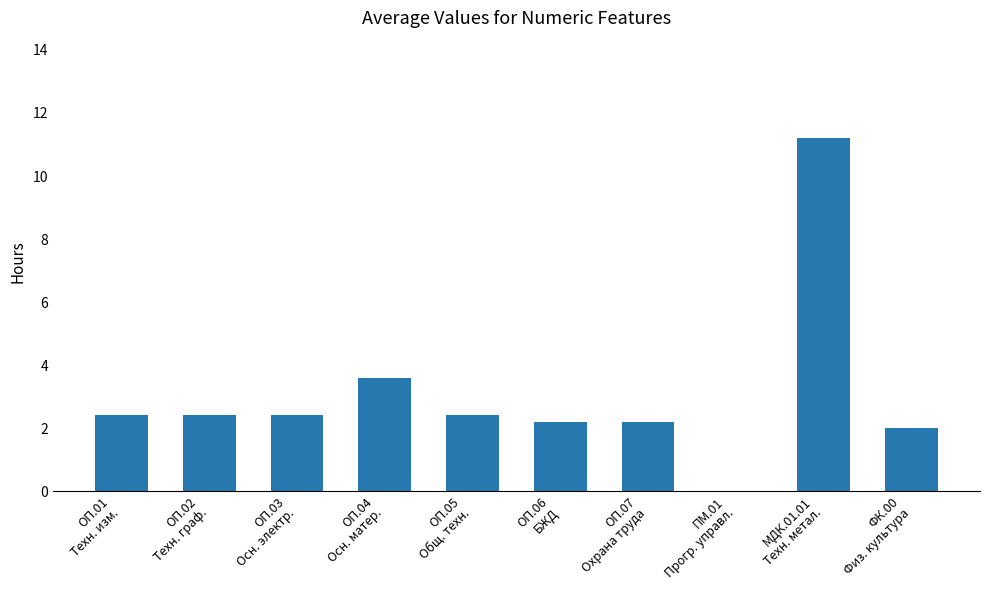

Are the bars grouped side by side (vs. stacked)?

No